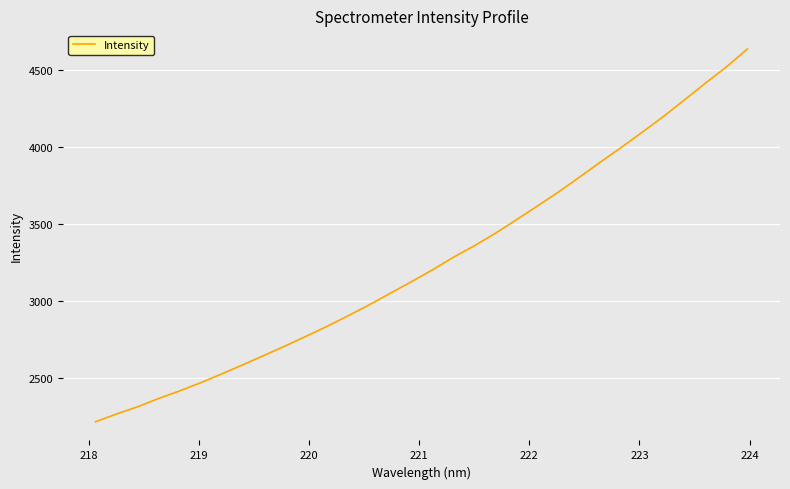

What is the maximum value shown in the chart?

4637.4